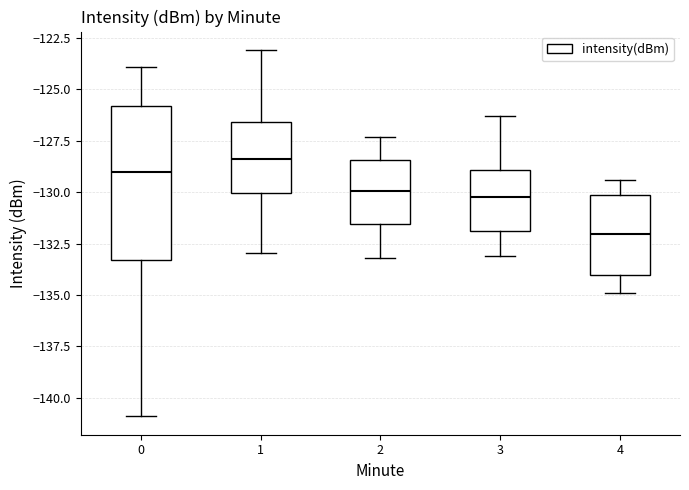

Where does the median line of the box at x = 4 sit on the y-axis? The values are not printed on the chart, so give them approximately, as read against the axis.

-132.0